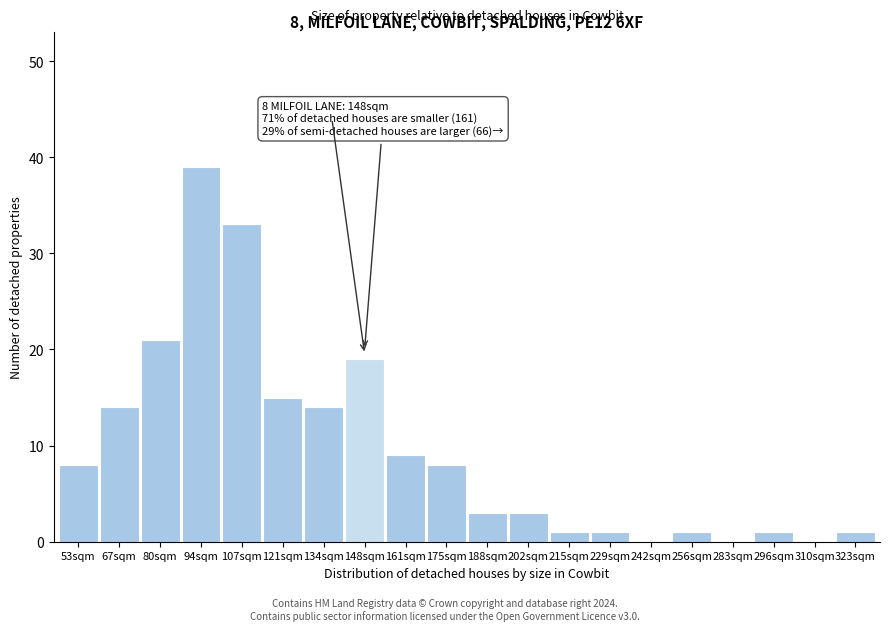

Reading left to right, what are all the values shown in this chart?

53sqm=8	67sqm=14	80sqm=21	94sqm=39	107sqm=33	121sqm=15	134sqm=14	148sqm=19	161sqm=9	175sqm=8	188sqm=3	202sqm=3	215sqm=1	229sqm=1	242sqm=0	256sqm=1	283sqm=0	296sqm=1	310sqm=0	323sqm=1